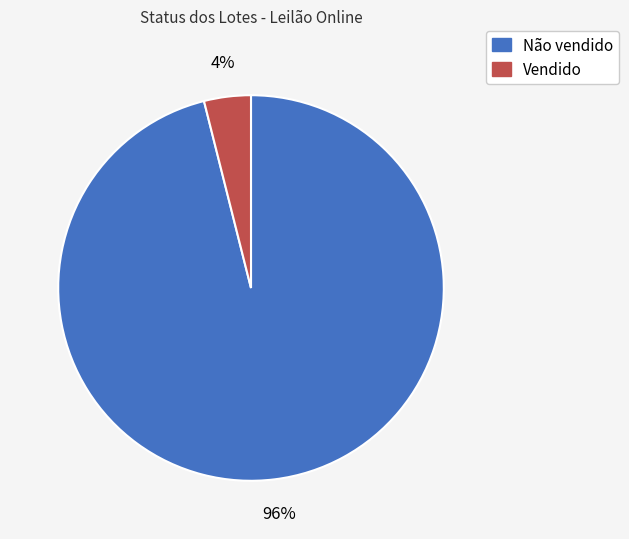

To the nearest percent, what is the average slice percentage?

50%